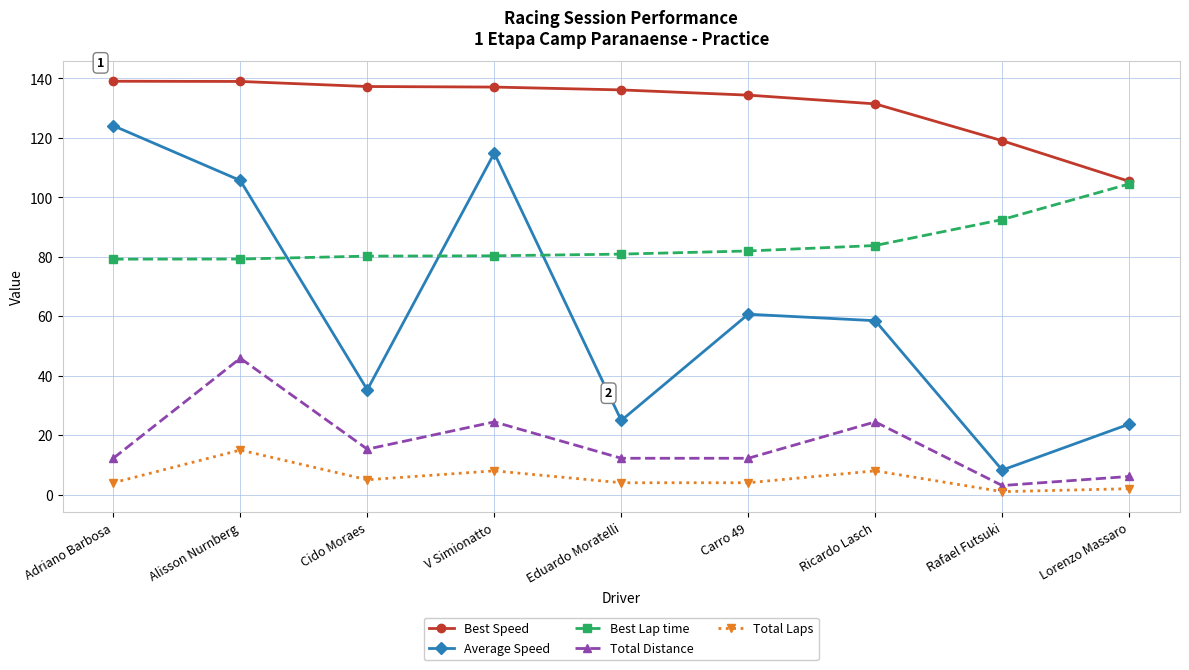

What is the lowest value of the Best Speed series?

105.4